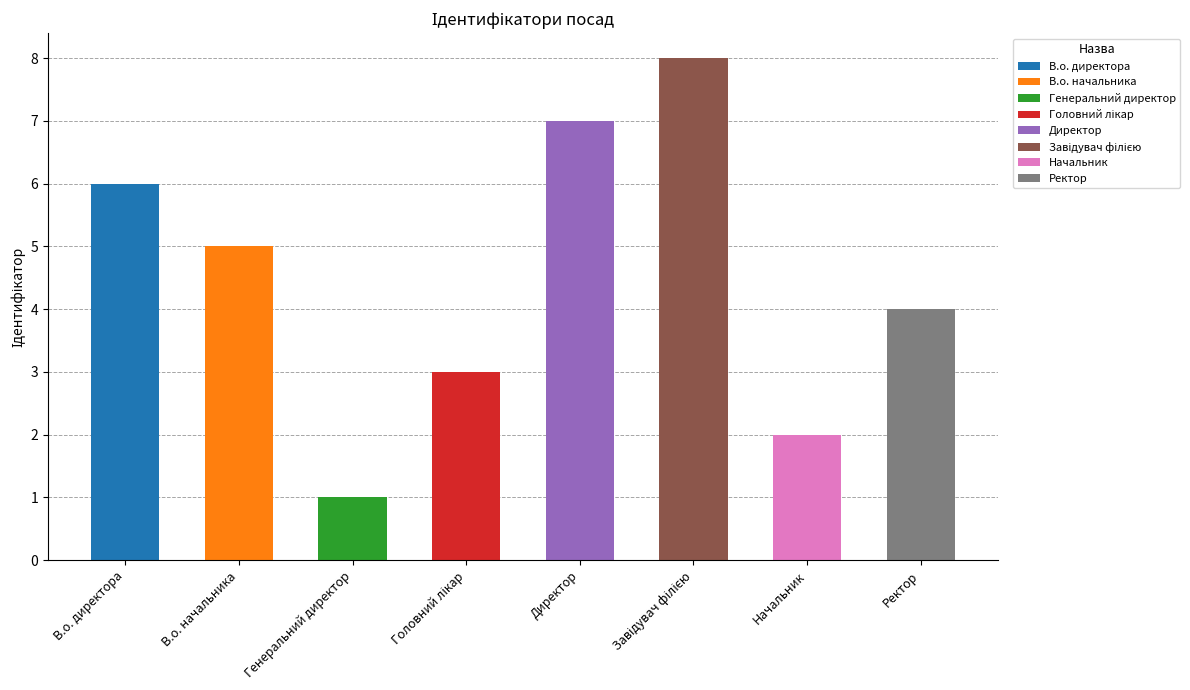

Reading left to right, what are all the values shown in this chart?

6	5	1	3	7	8	2	4